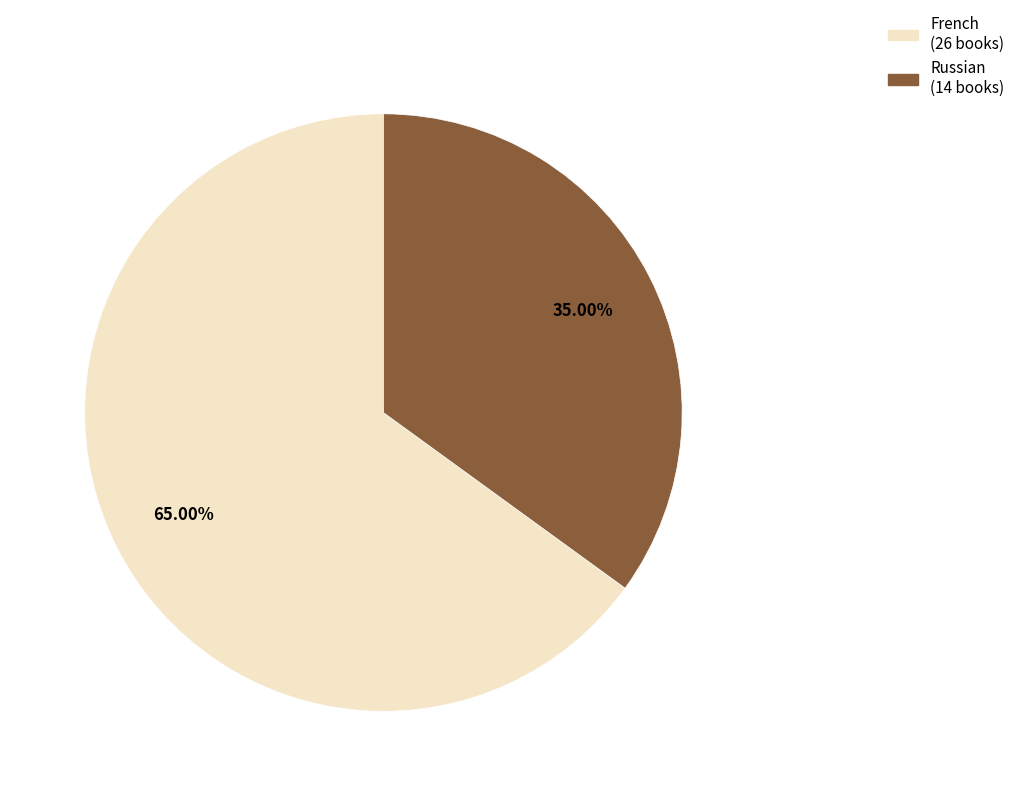

How many slices are in this pie chart?

2